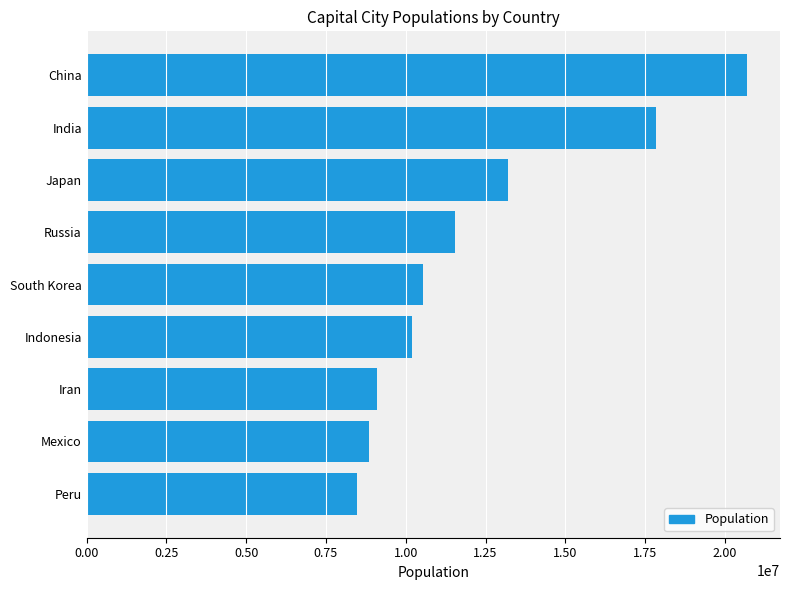

Where is the data nearest to the value 14587207?

Japan